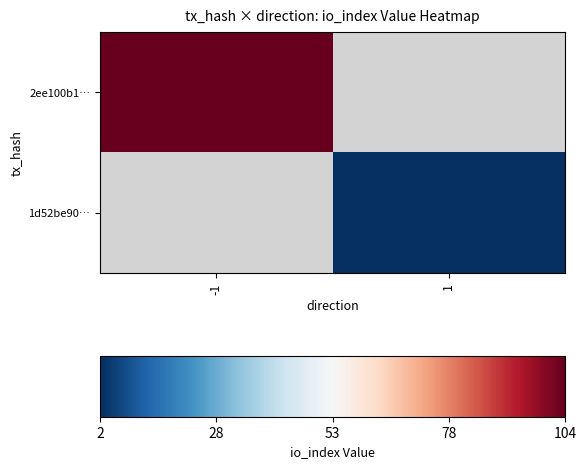

Rank the categories by 1d52be90… value from lowest to highest.

-1, 1